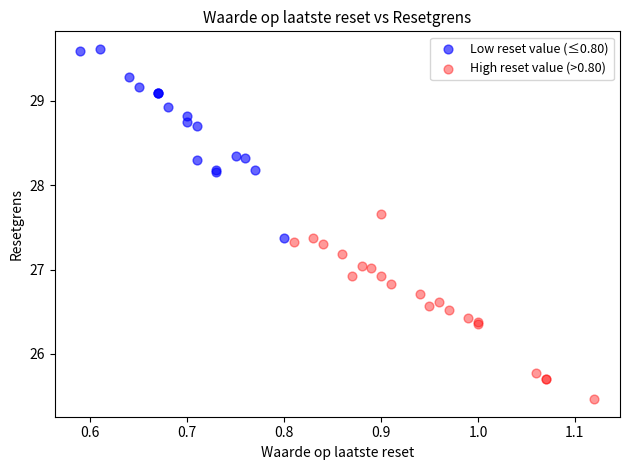

Which series reaches the minimum Y coordinate?

High reset value (>0.80)